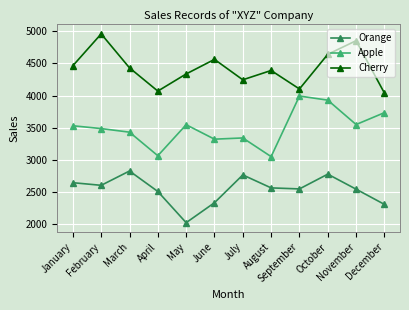

At which label does Orange first exceed 2562?

January